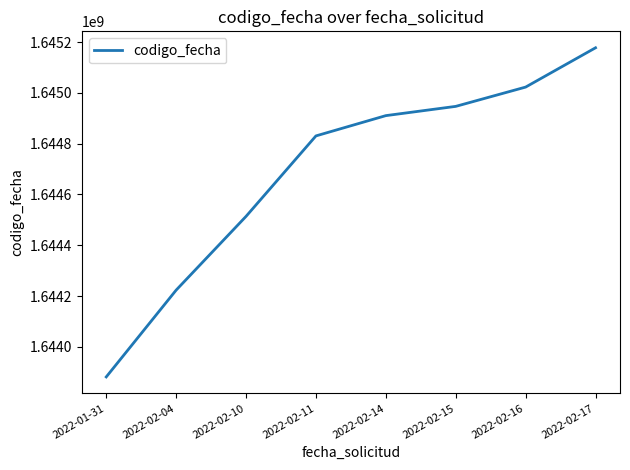

What position from the left is 2022-02-17?

8